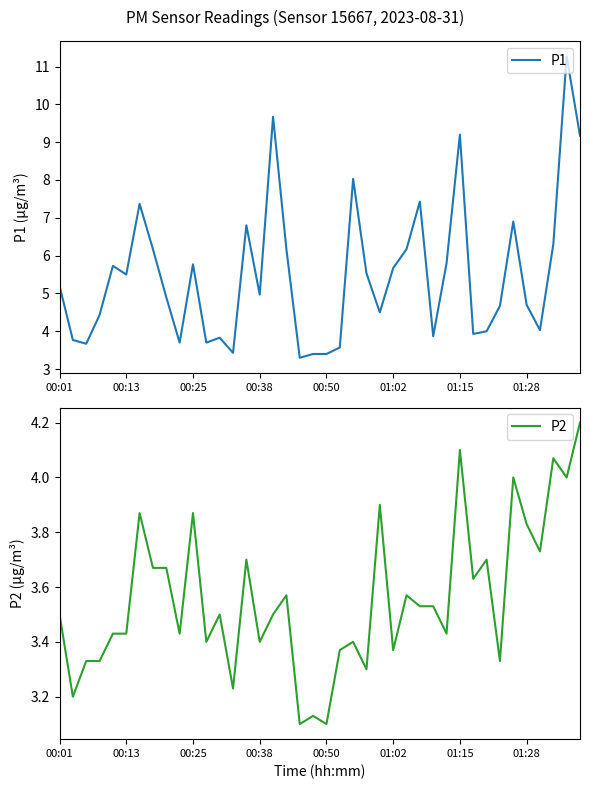

True or false: P1 has a value of 7.8 at 01:02.

False